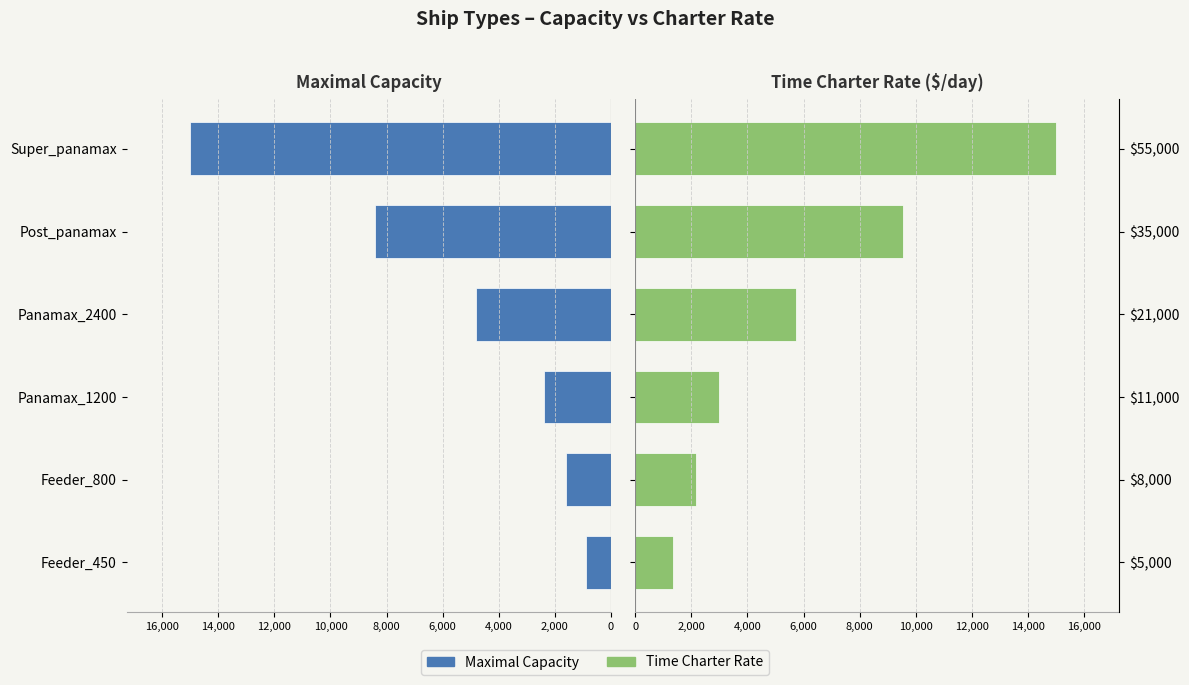

Reading left to right, extract all data points from this chart.

Maximal Capacity: -900.0	-1600.0	-2400.0	-4800.0	-8400.0	-15000.0
Time Charter Rate: 1363.6	2181.8	3000.0	5727.3	9545.5	15000.0